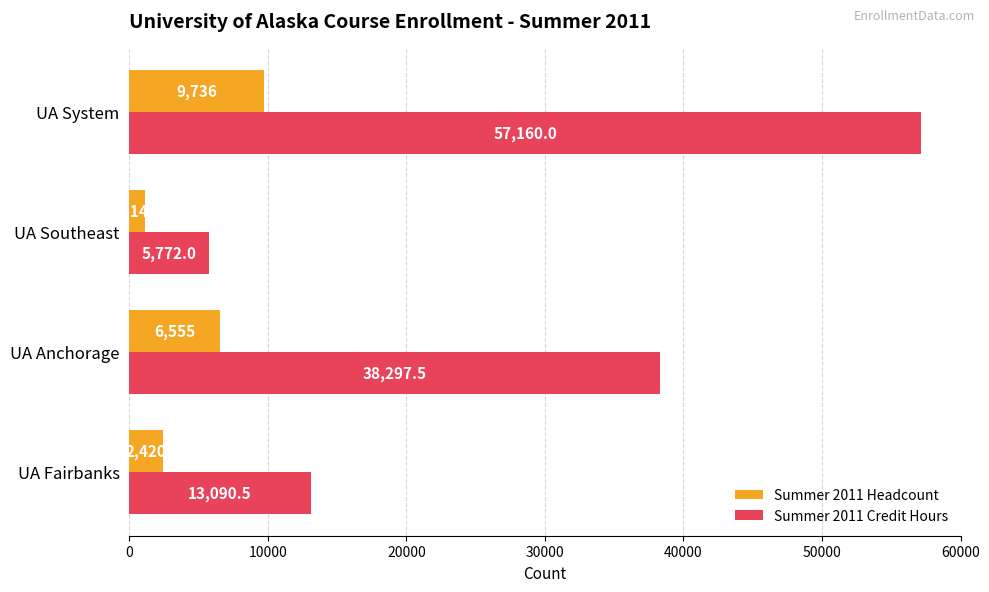

What is the difference between the Summer 2011 Headcount values at UA Anchorage and UA System?

3181.0